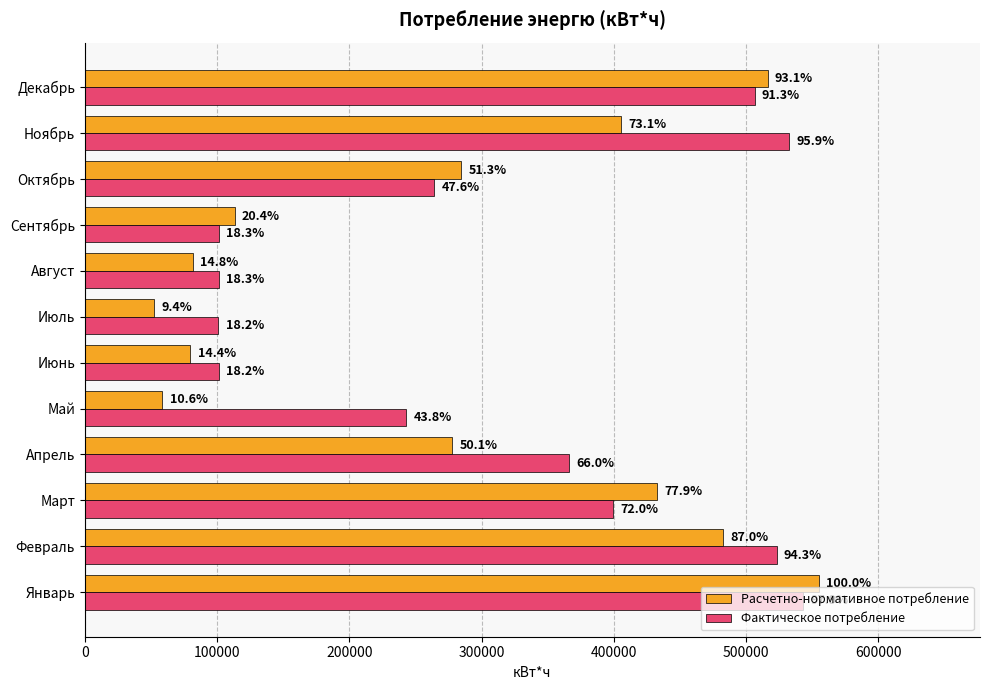

What is the maximum value shown in the chart?

554782.2